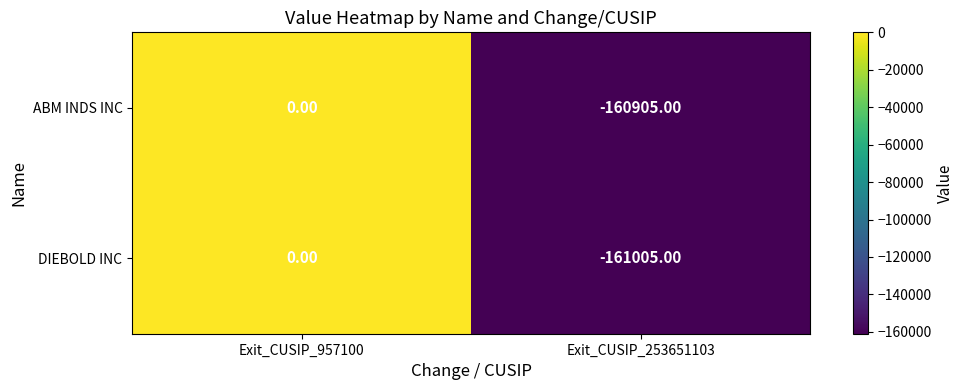

Between Exit_CUSIP_957100 and Exit_CUSIP_253651103, which series saw the biggest shift?

DIEBOLD INC